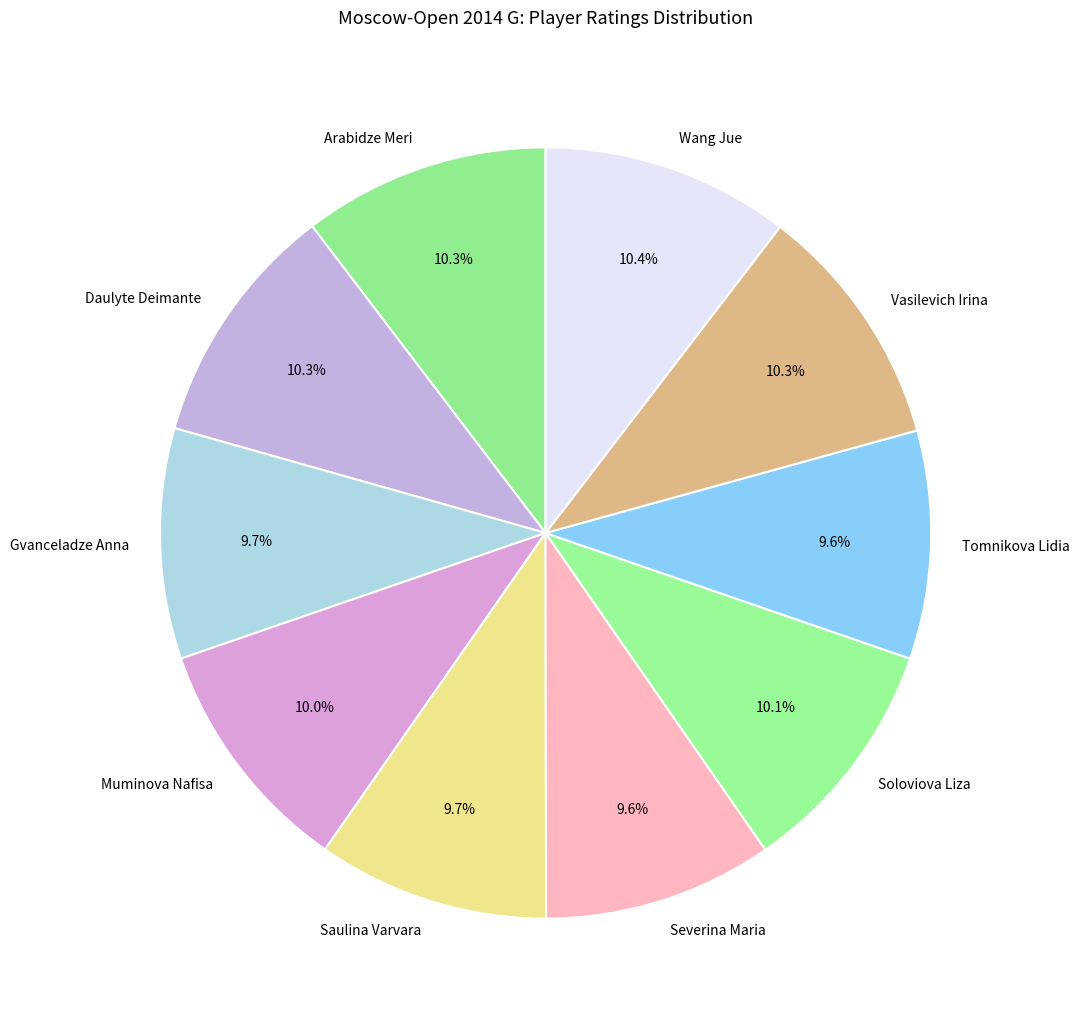

Does any single category account for the majority?

No